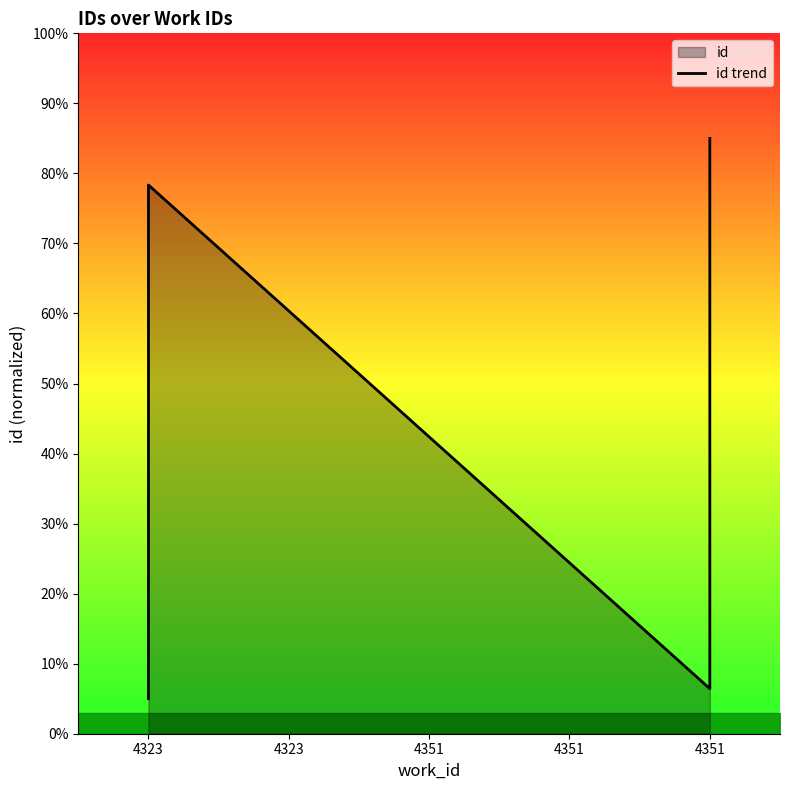

The value at 4323 is 33.8. True or false?

False